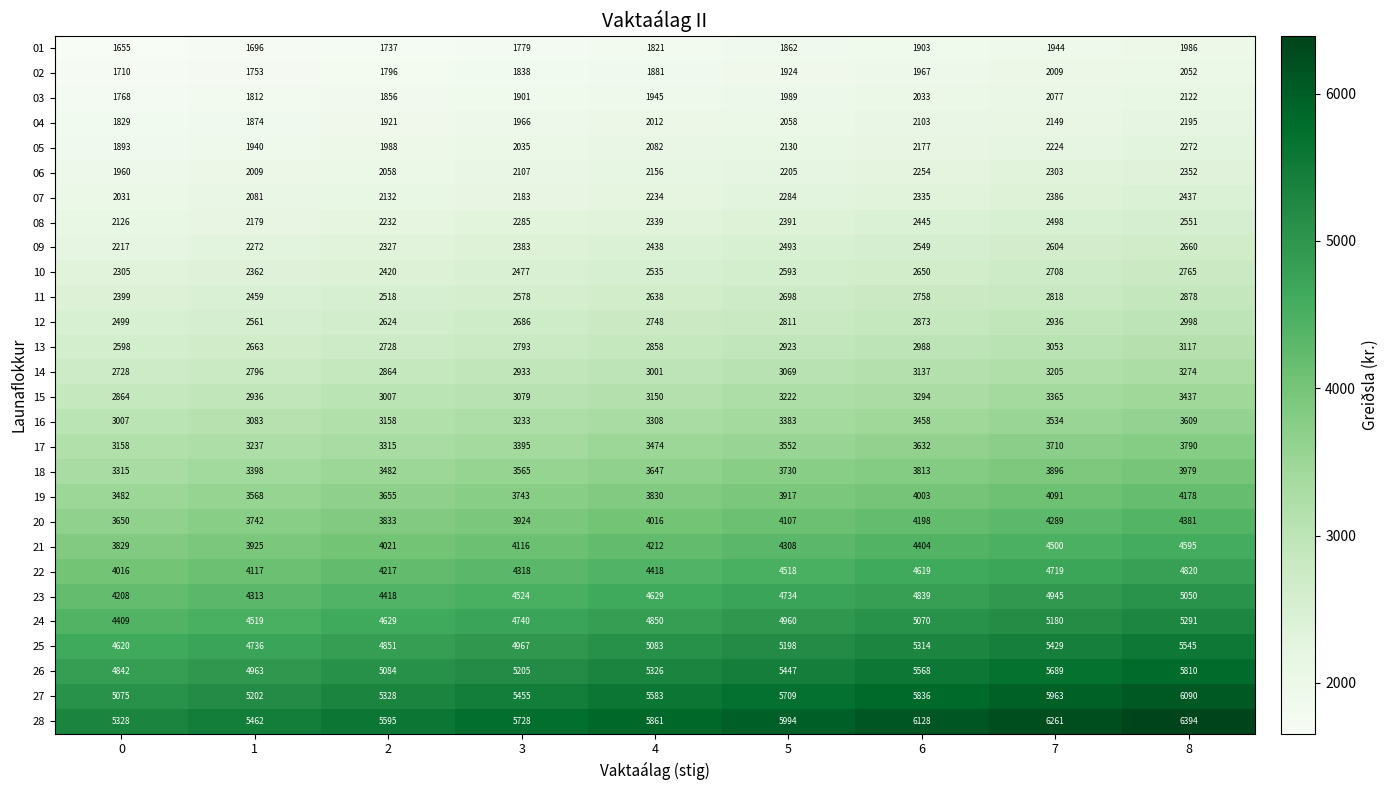

Count the 25 values in the range 4851 to 5314.

5